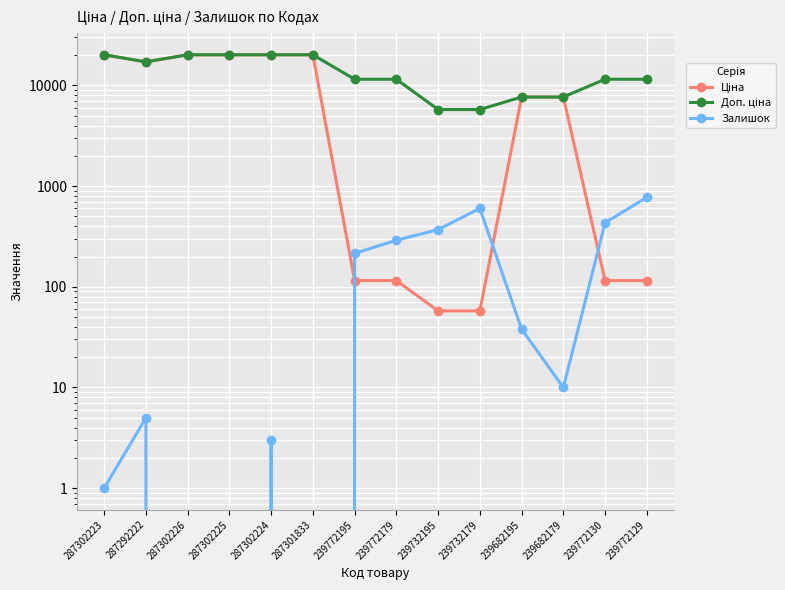

Which series has the largest range (max minus min)?

Ціна